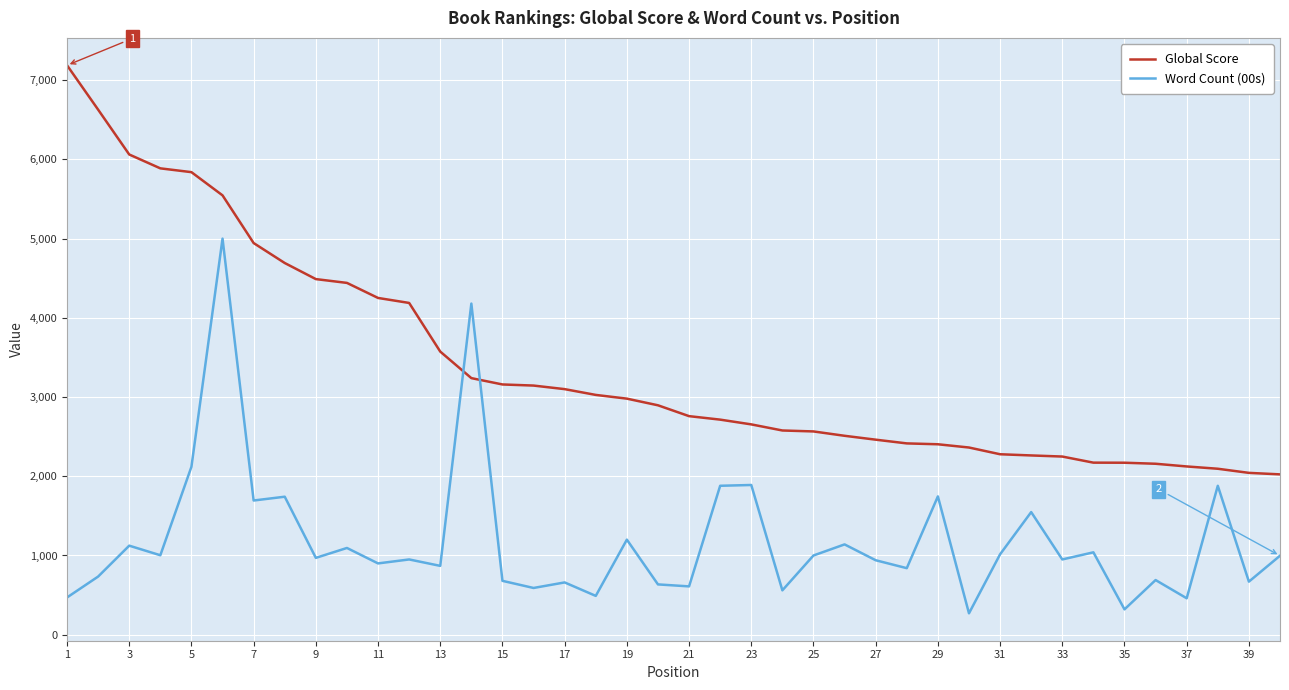

Which series has the largest total across all categories?

Global Score